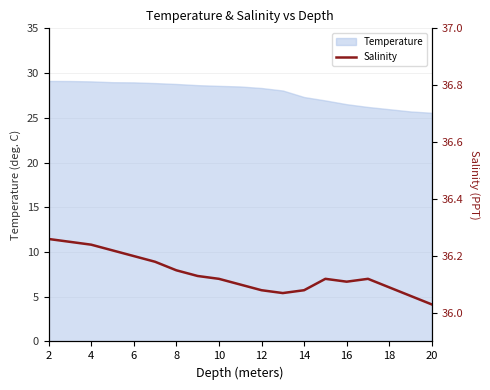

The Temperature series shows 28.6 at 10. True or false?

True